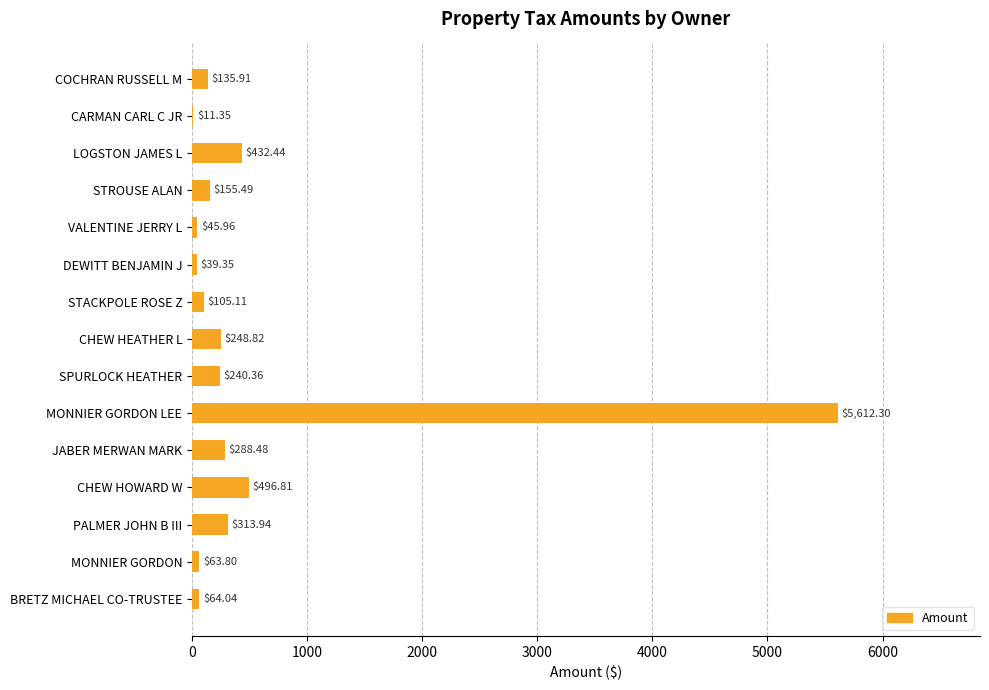

Count the number of values greater than 155.

8